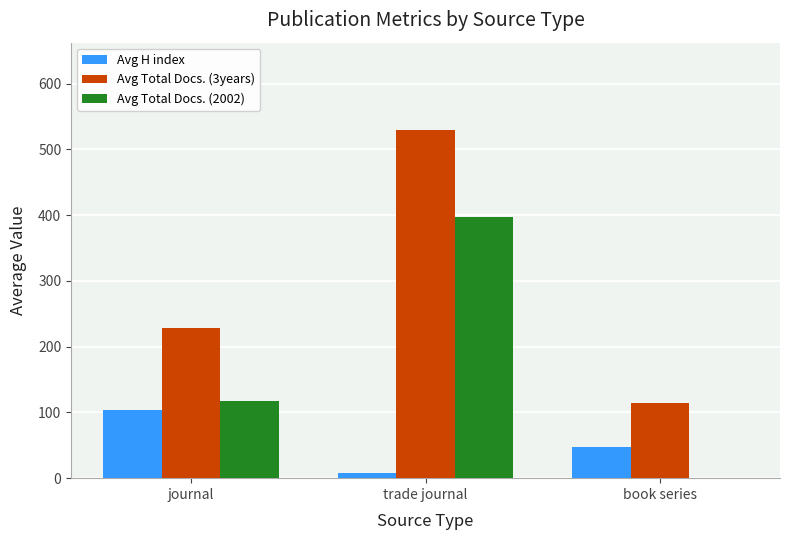

What is the approximate value of Avg Total Docs. (3years) at trade journal, to the nearest 10?

530